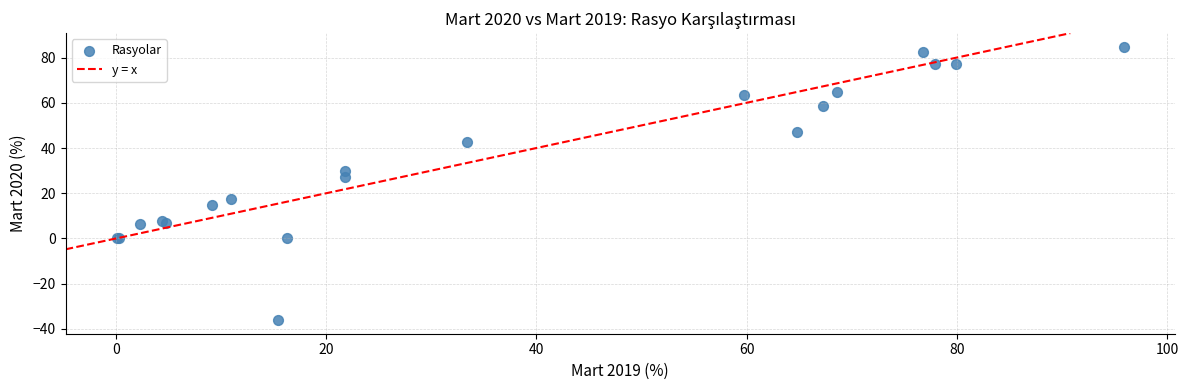

What Y value in the scatter plot is closest to 24?

27.1